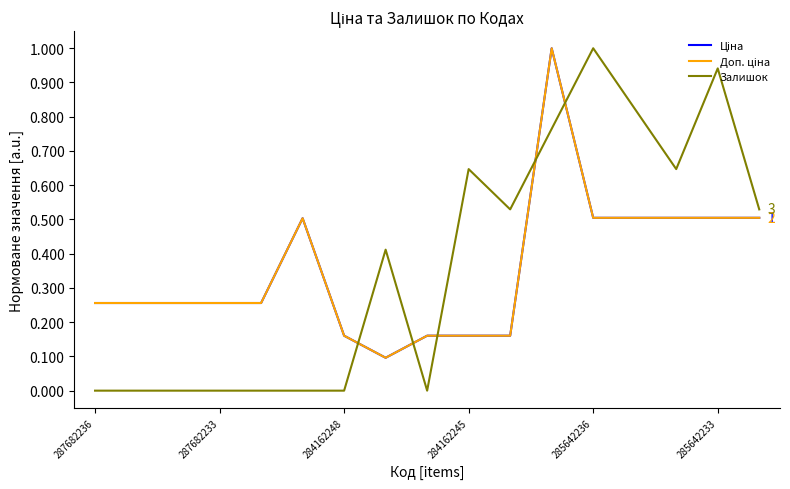

Does the chart display data point markers on the line(s)?

No